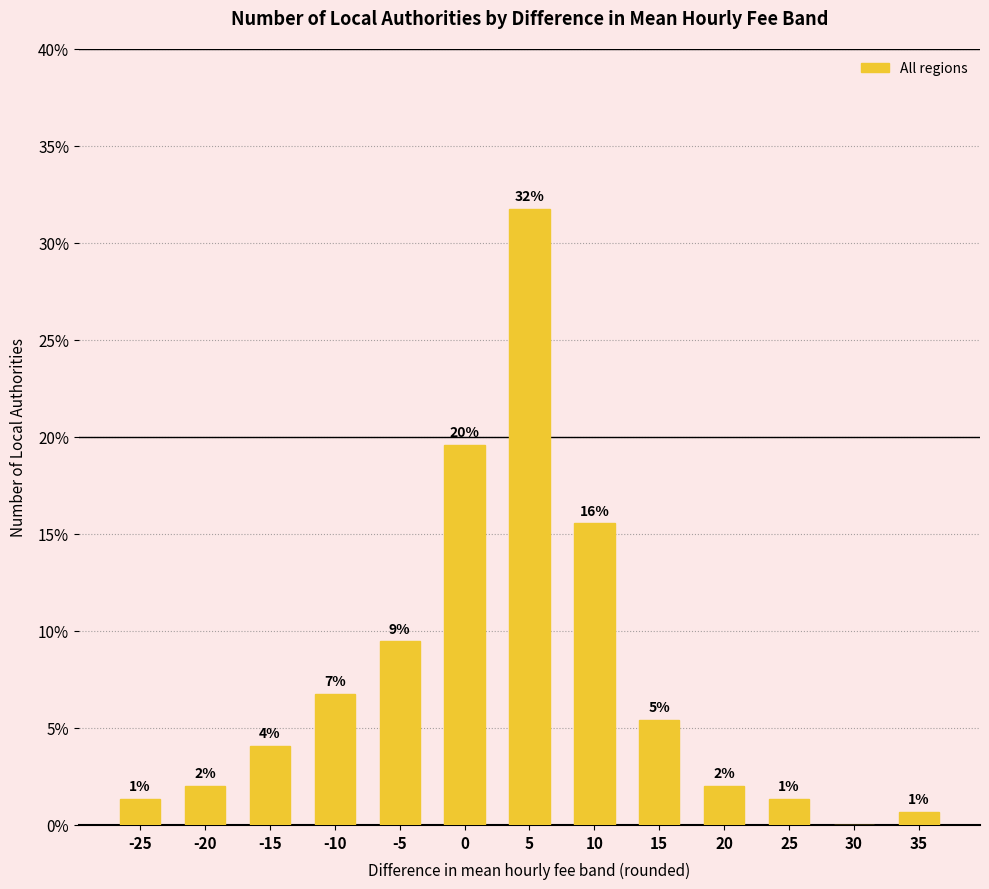

At which label is the value closest to 0?

30